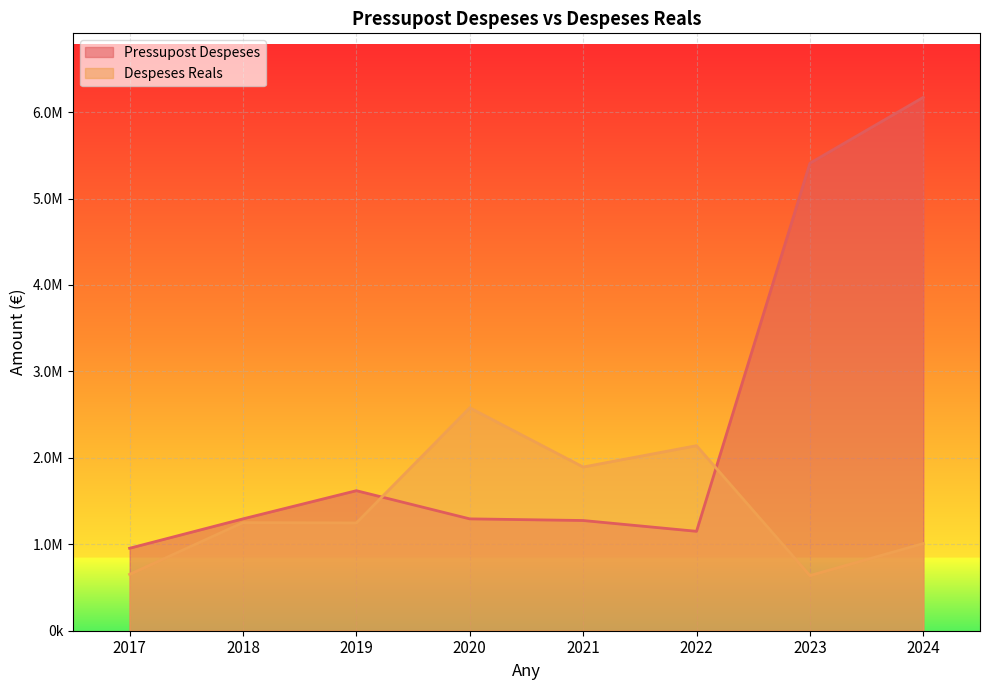

What is the value of the Despeses Reals point at the 7th from the left?

638111.8